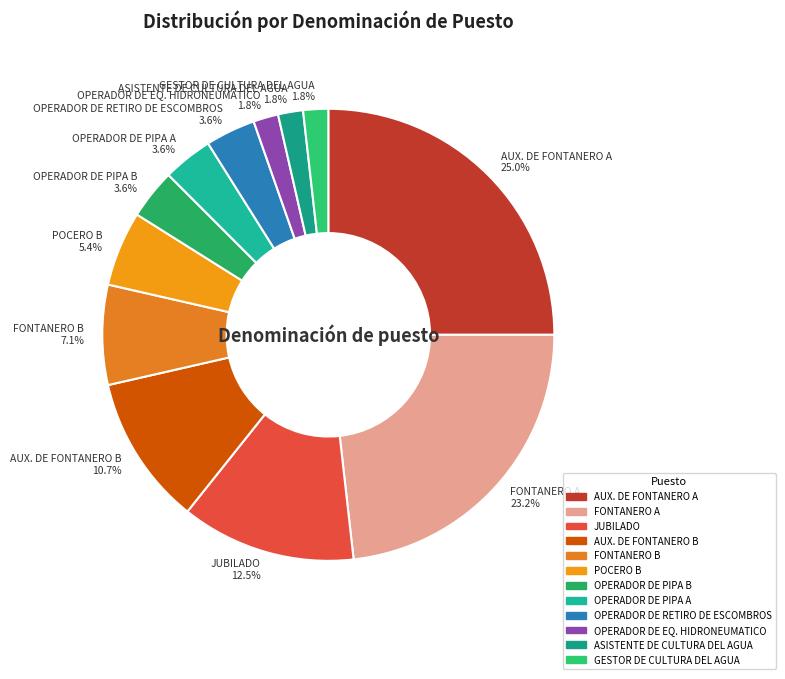

What is the largest slice in the pie chart?

AUX. DE FONTANERO A